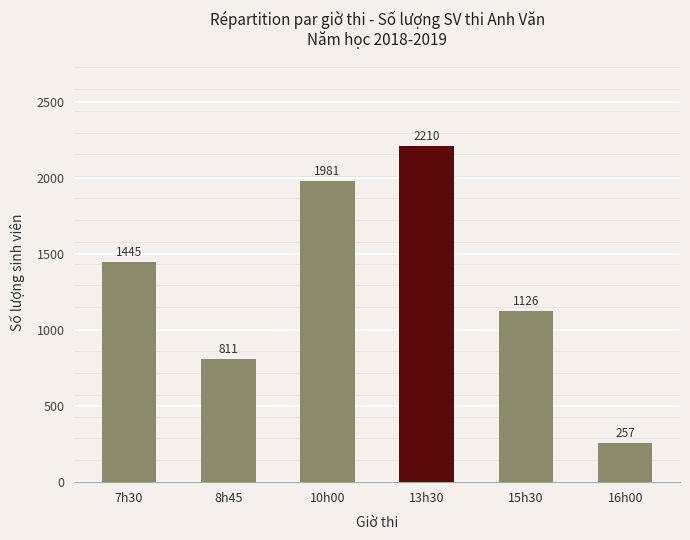

What is the label of the 1st bar from the left?

7h30